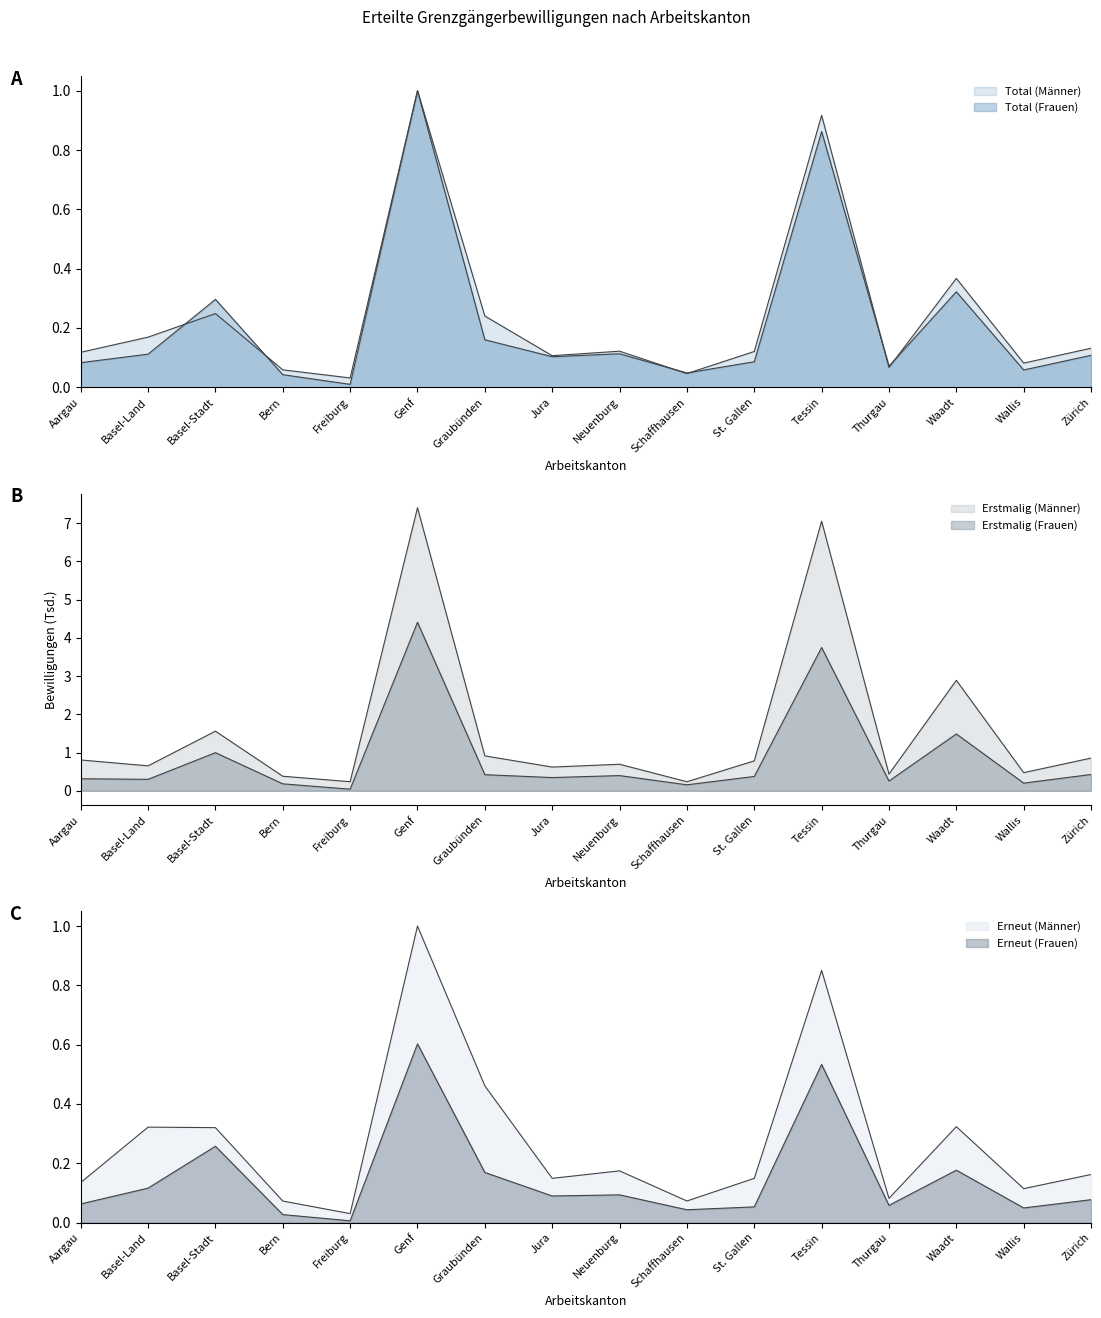

At how many categories does at least one series exceed 6?

2